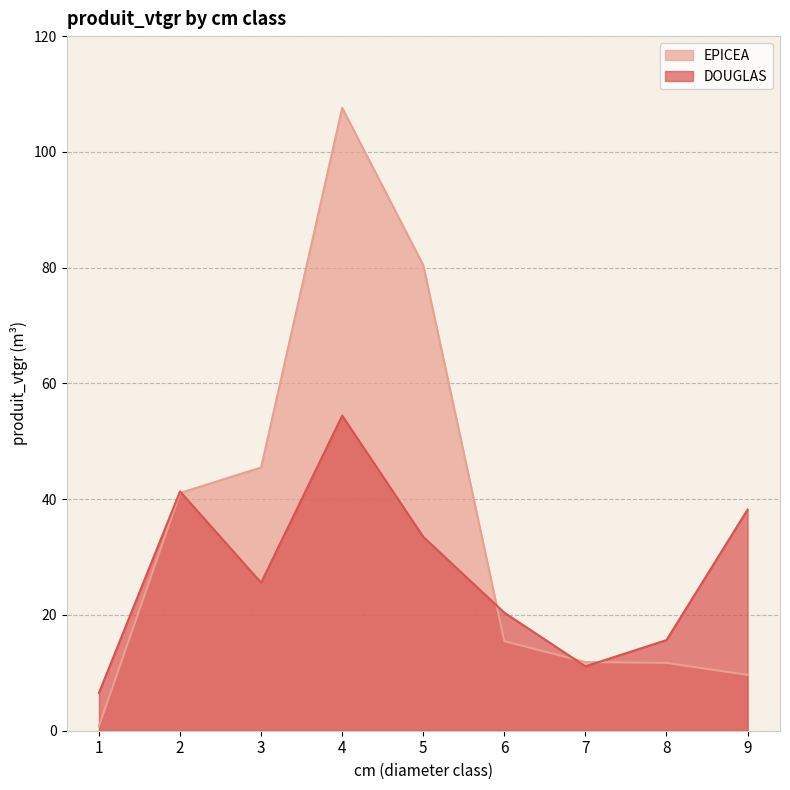

What is the difference between the highest and lowest values at 6?

4.9